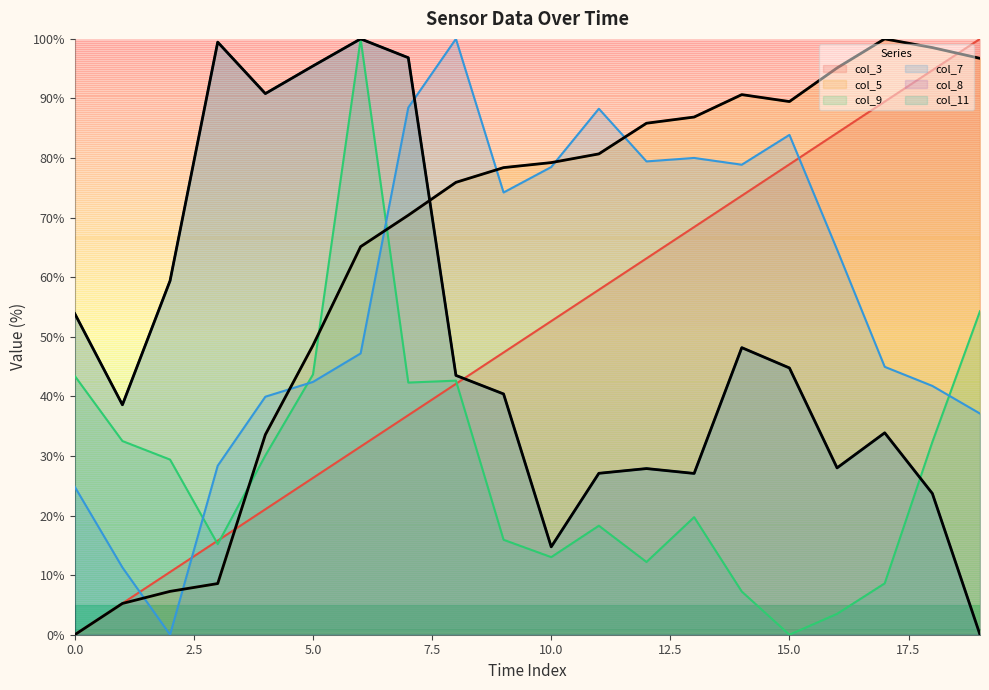

True or false: col_3 and col_7 cross at least once.

True